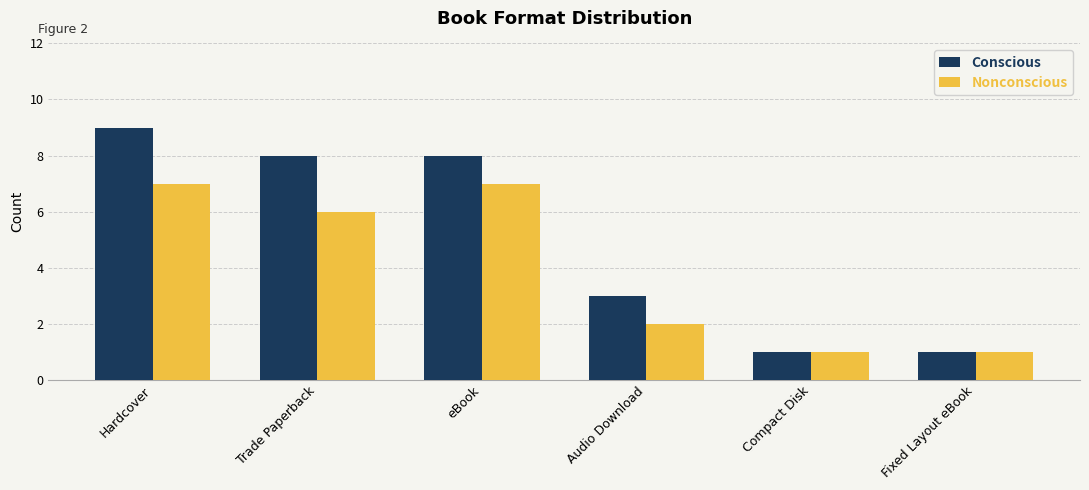

Between Trade Paperback and eBook, which series saw the biggest shift?

Nonconscious